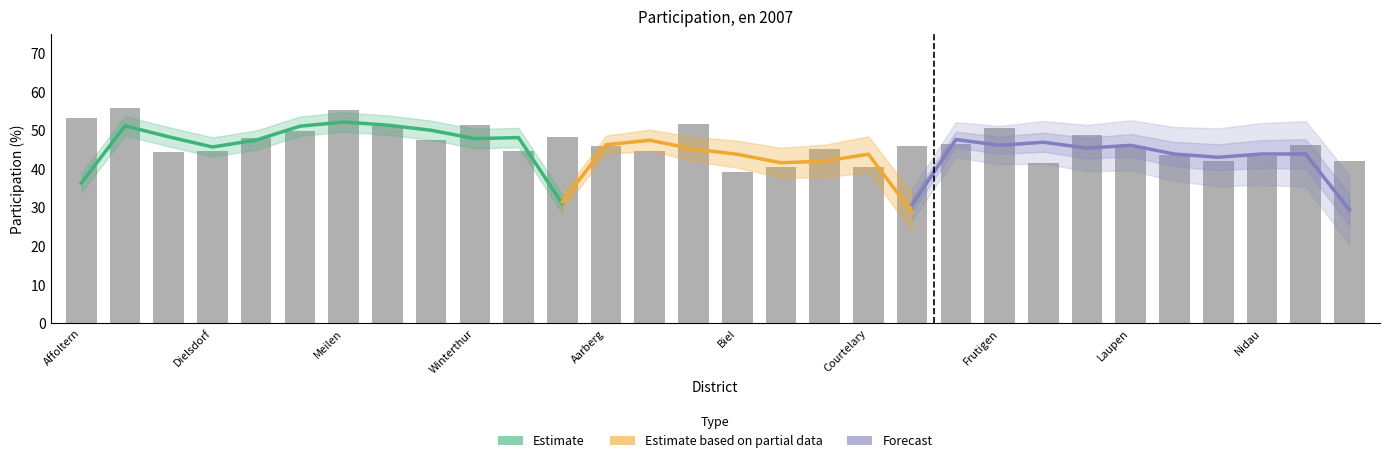

What is the approximate value at Konolfingen?

48.8